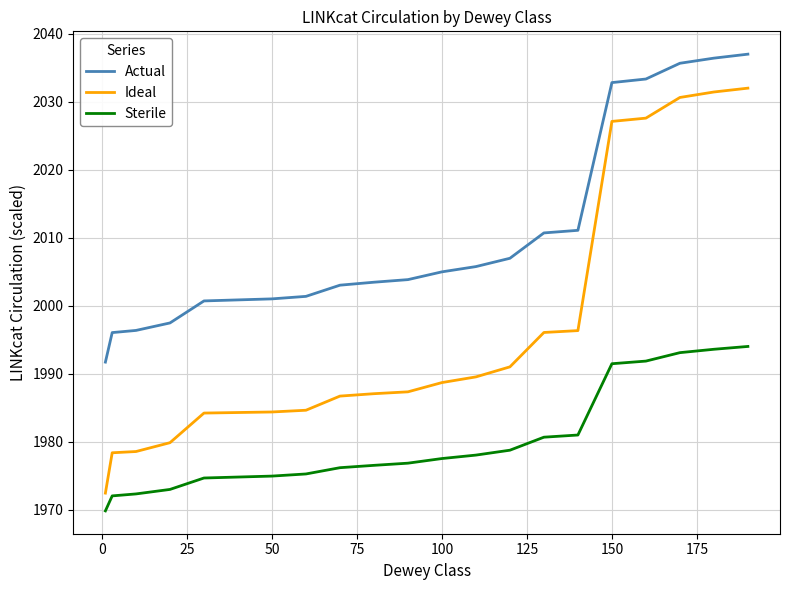

Which series has the widest spread of values?

Ideal